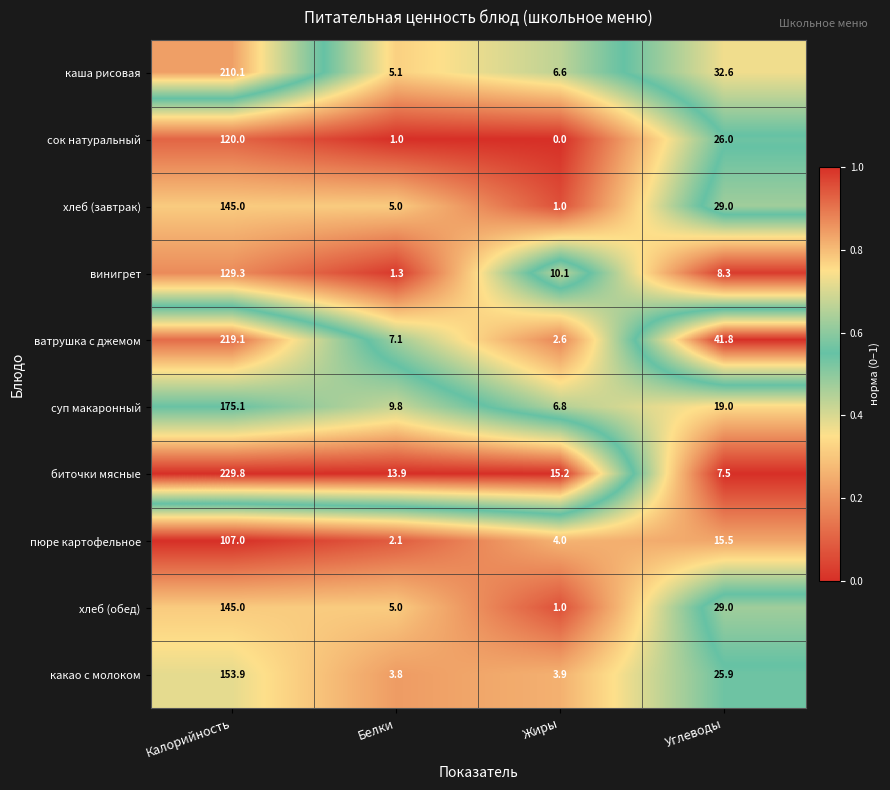

The хлеб (обед) series shows 29.0 at Углеводы. True or false?

True